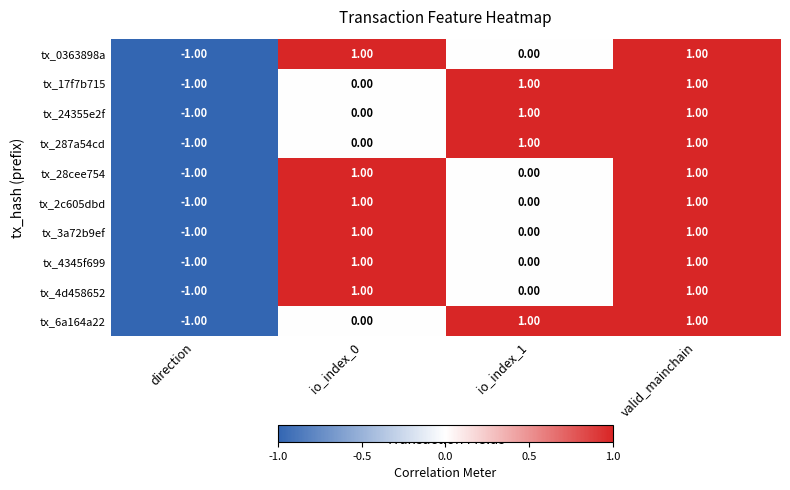

Which category has the lowest value across all series?

direction